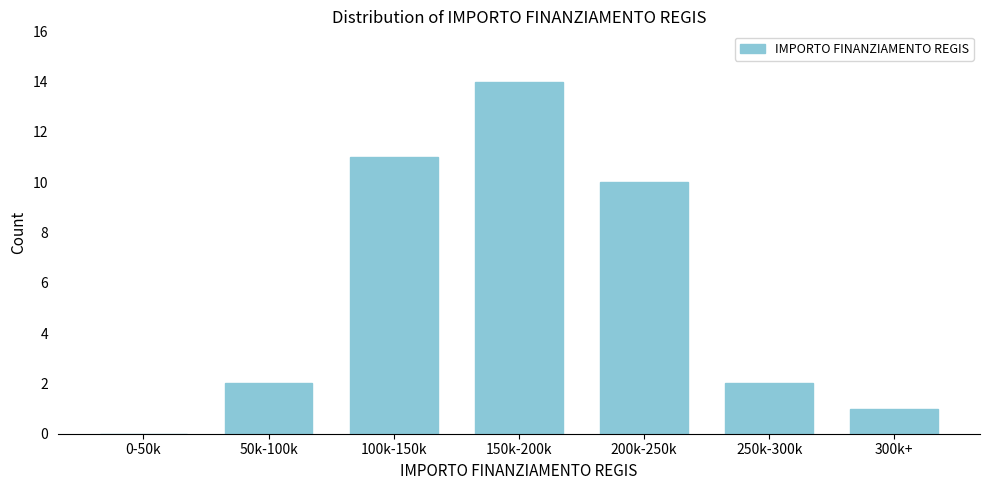

Reading left to right, what are all the values shown in this chart?

0-50k=0	50k-100k=2	100k-150k=11	150k-200k=14	200k-250k=10	250k-300k=2	300k+=1